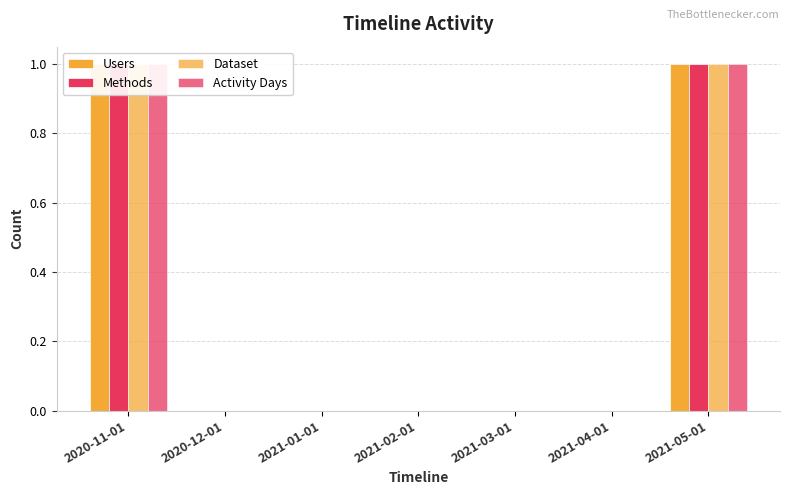

True or false: Methods has a value of 1 at 2021-05-01.

True